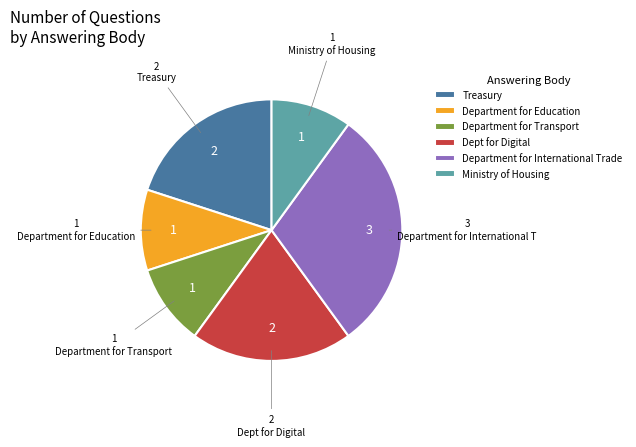

Does Department for International Trade represent more than half of the total?

No